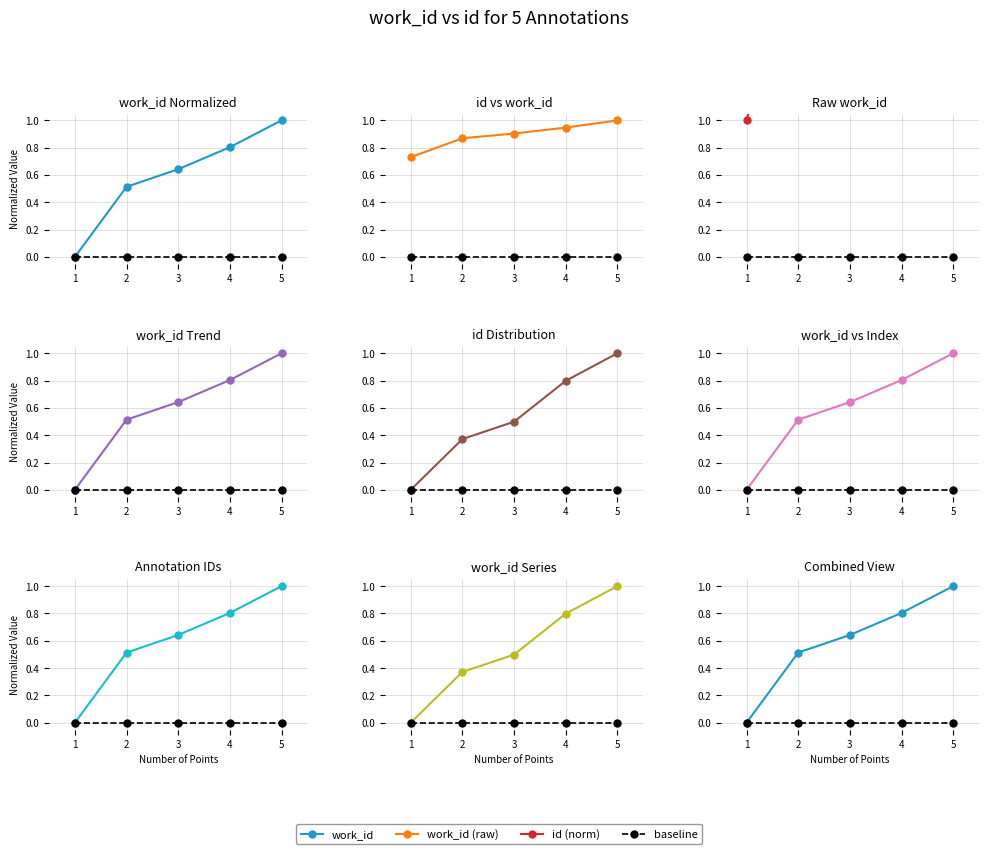

At how many categories does at least one series exceed 0?

5